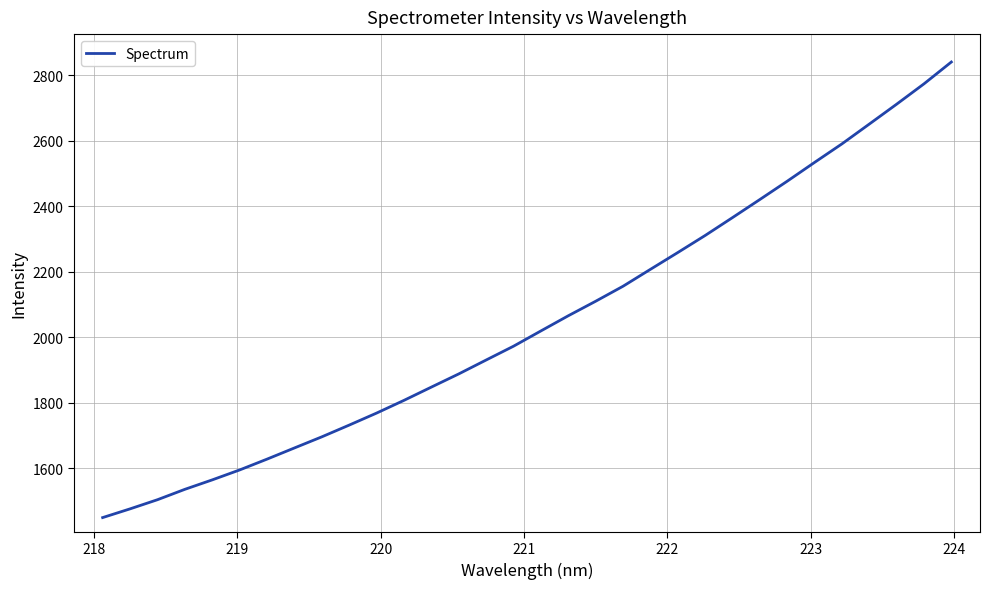

What is the average value?

2048.1